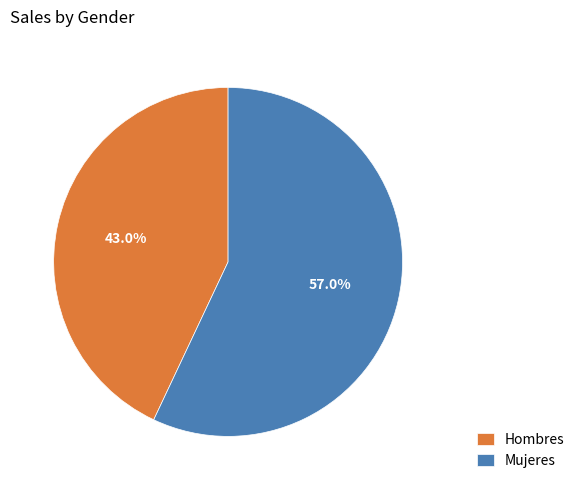

Which category has the smallest portion of the pie?

Hombres